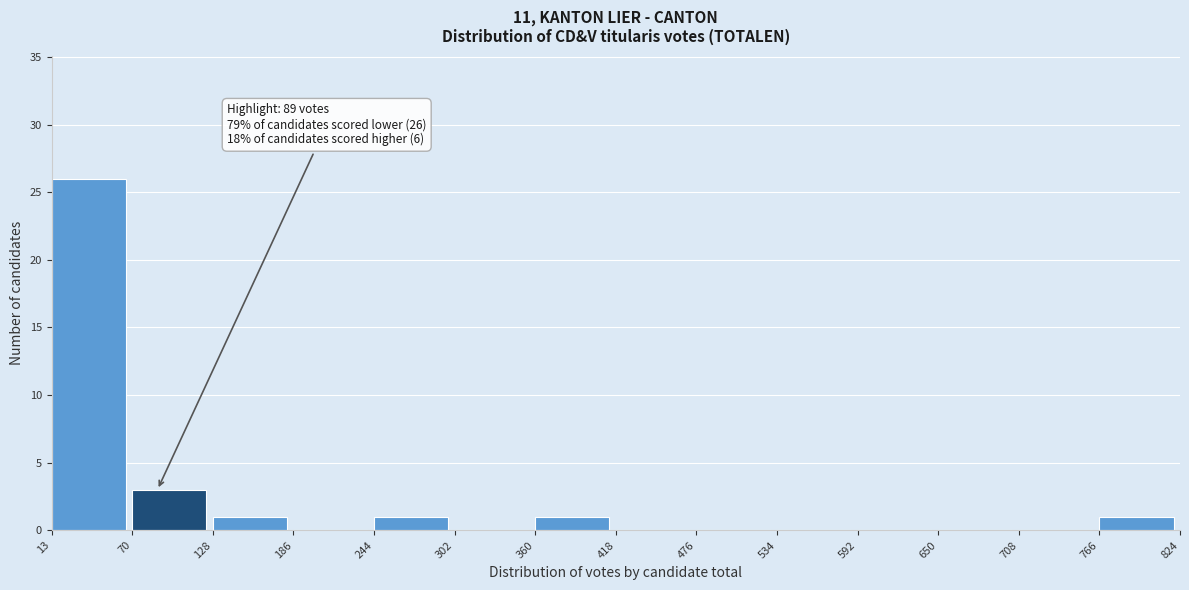

Over which range of the x-axis is the bar tallest?

13 to 70